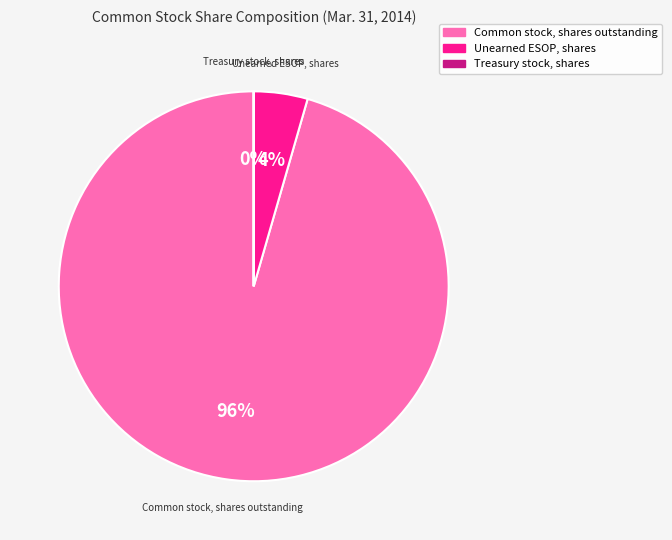

What percentage is the Common stock, shares outstanding slice, to the nearest percent?

96%